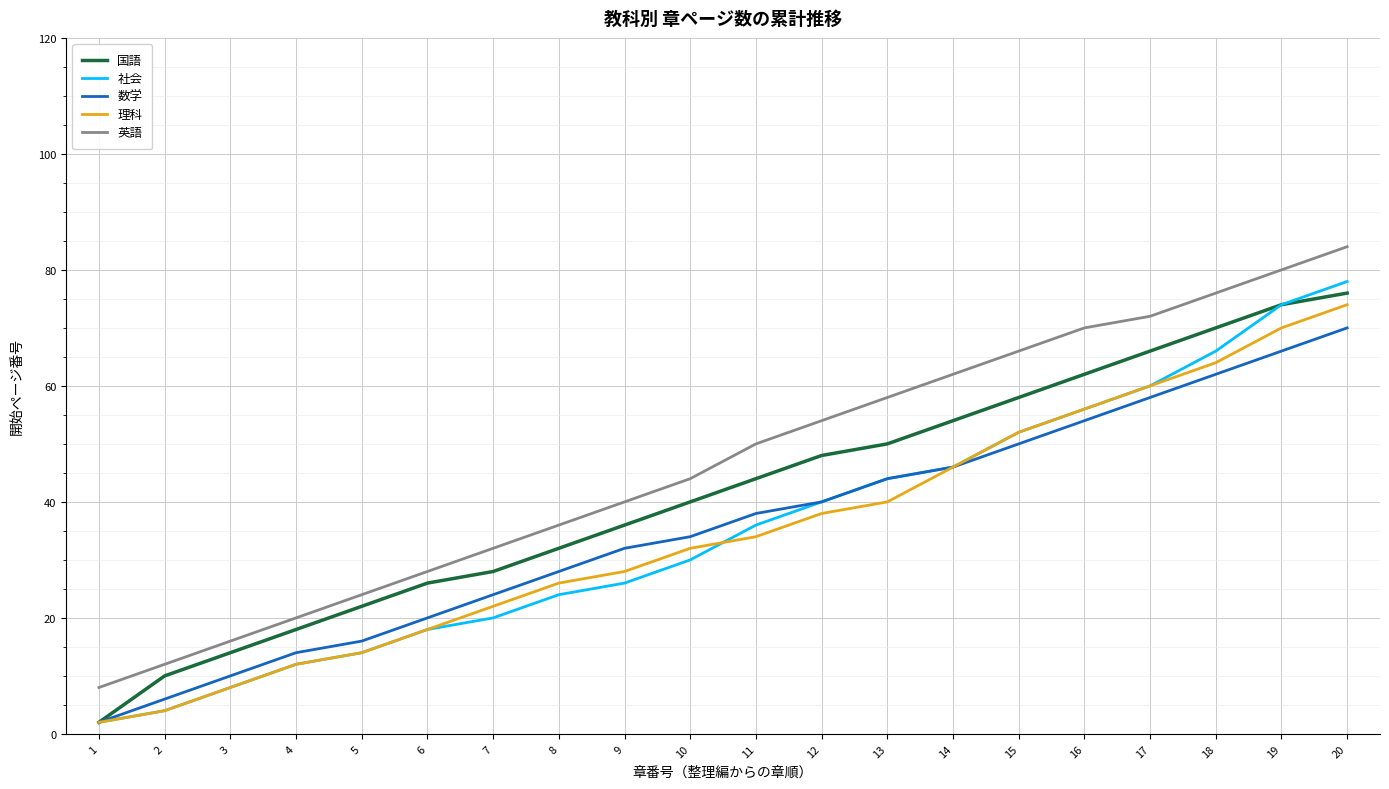

What is the approximate value of 英語 at 5, to the nearest 10?

20